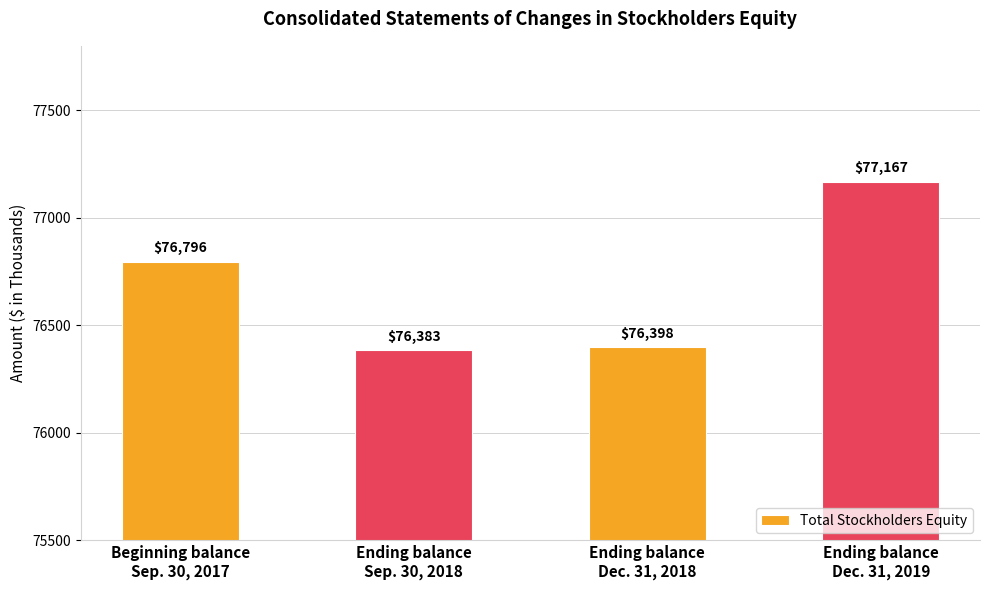

What is the difference between the values at Ending balance
Dec. 31, 2019 and Ending balance
Sep. 30, 2018?

784